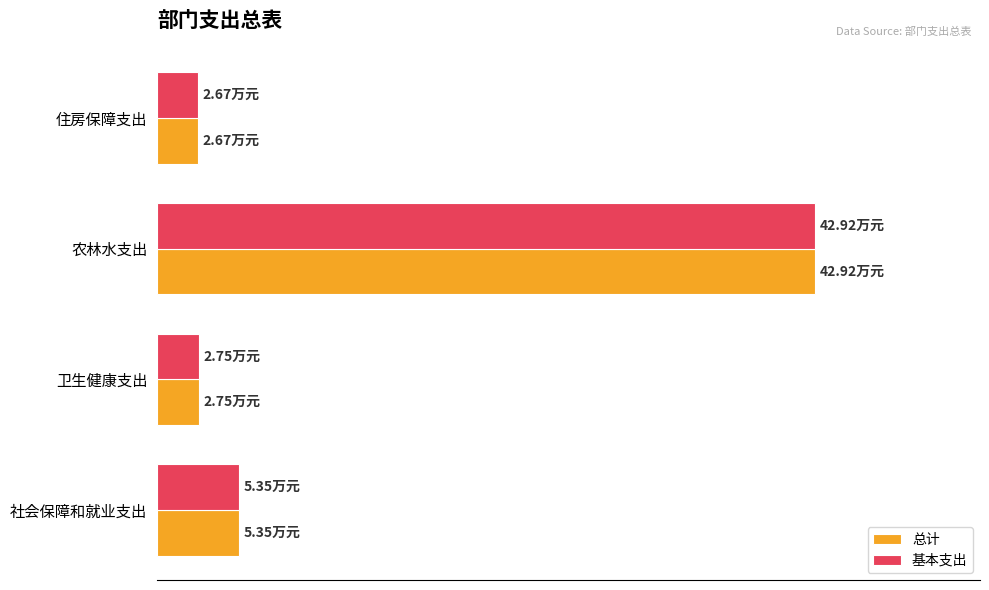

What is the sum of all 总计 values?

53.7